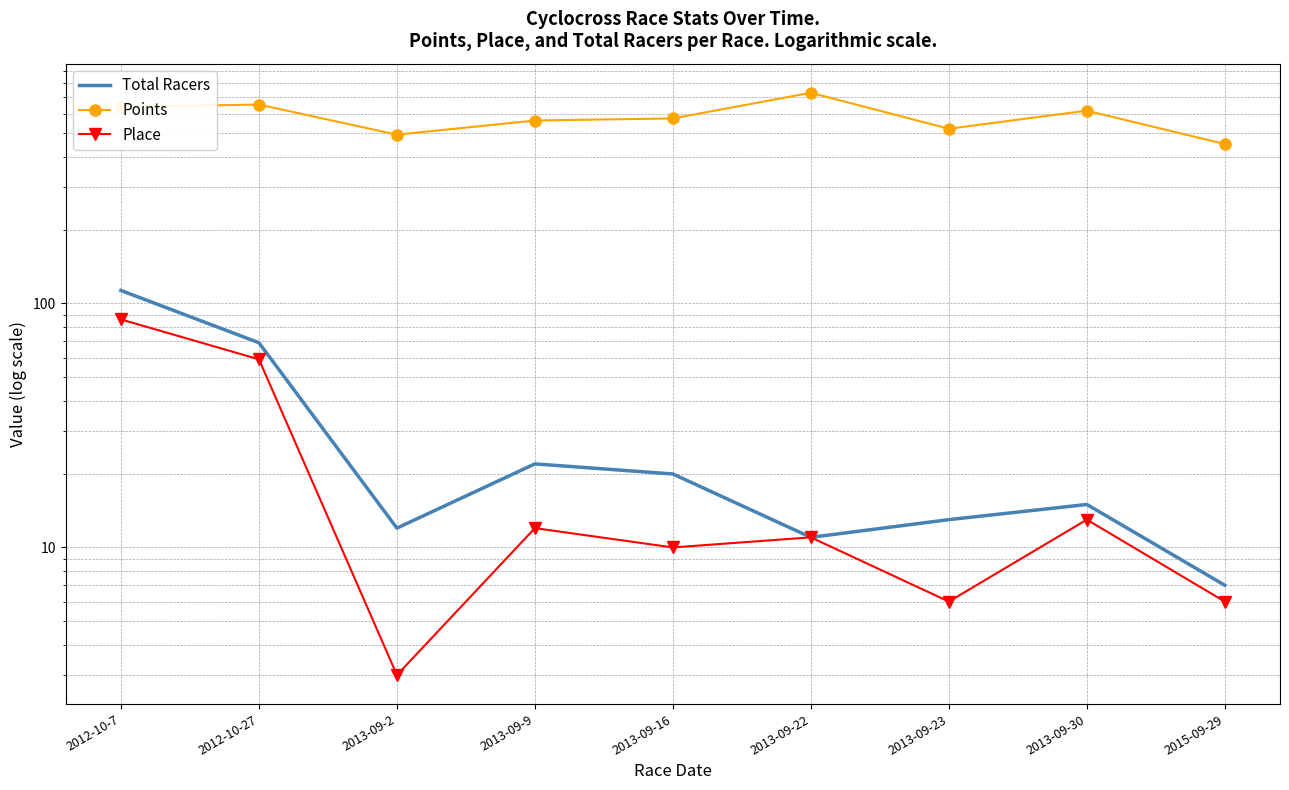

True or false: Place and Points intersect in this chart.

False